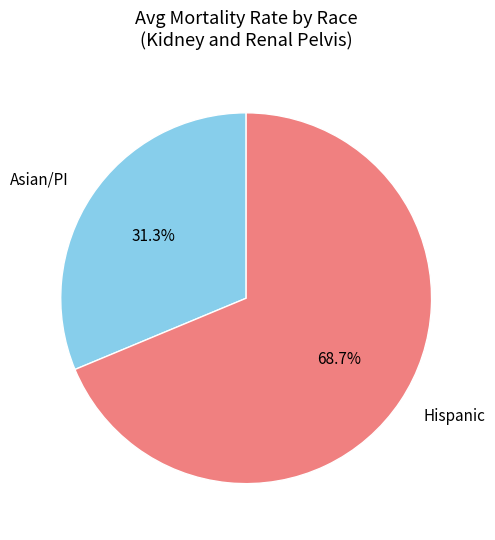

Which slice is the largest?

Hispanic